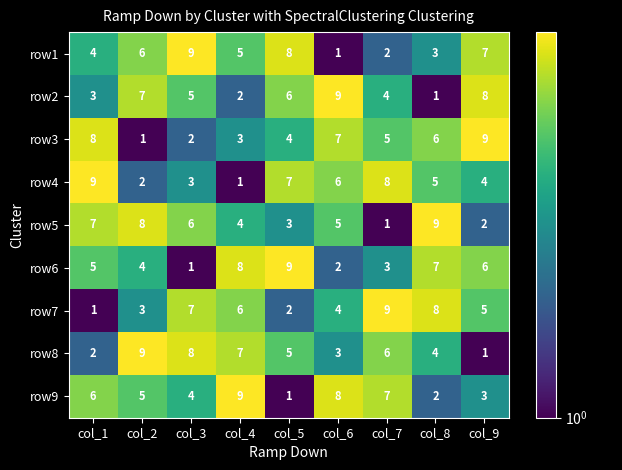

Which series changed the most between col_4 and col_7?

row4